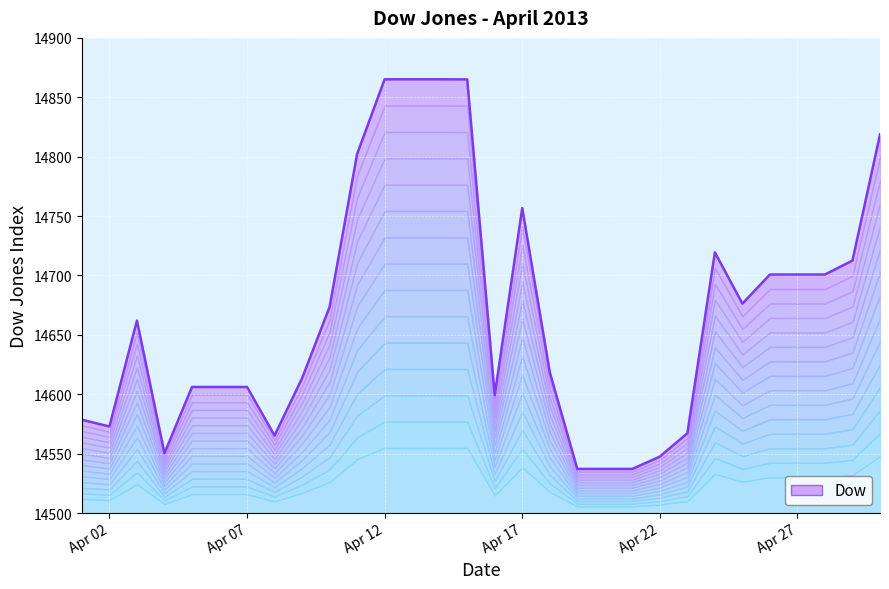

Approximately how many times larger is the value at 2013-04-15 compared to 2013-04-11?

1.0